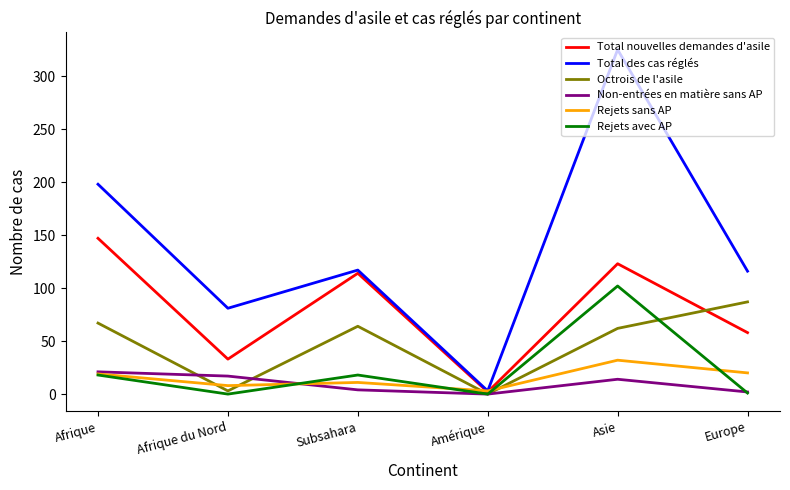

Which category has the highest value in the Rejets sans AP series?

Asie